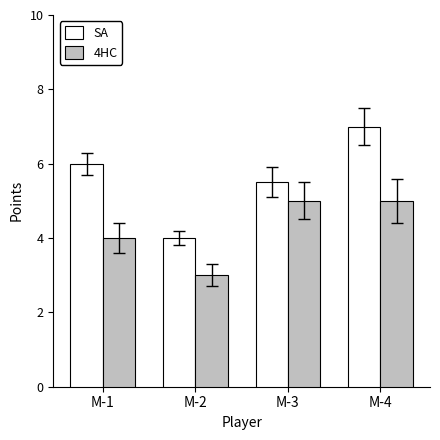

What is the total value across all series at M-2?

7.0